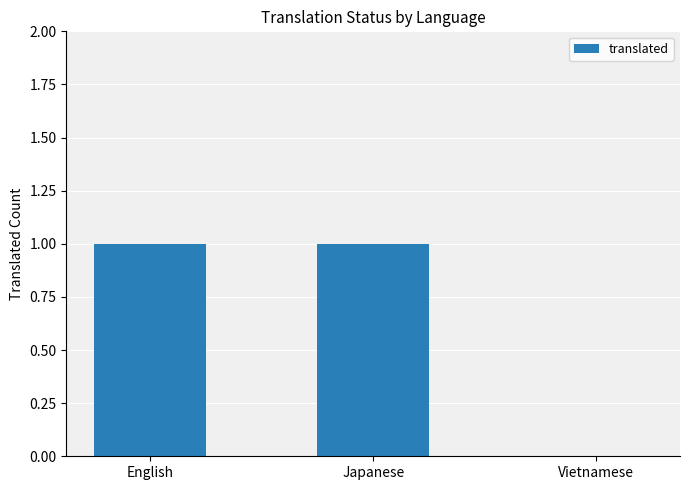

True or false: the data shows 0 at Vietnamese.

True